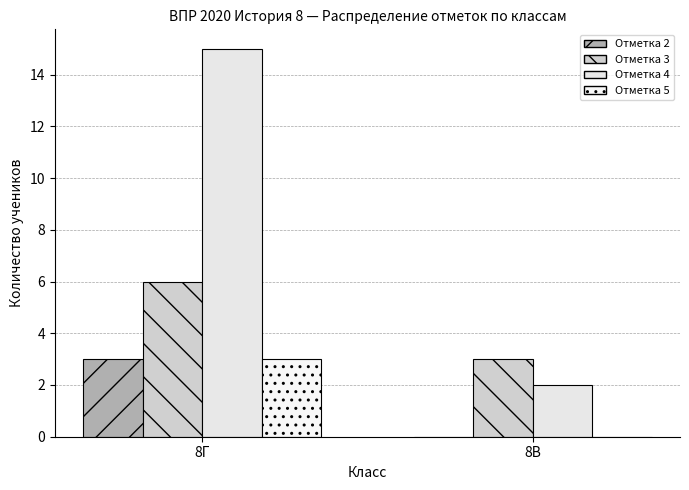

How many data points does each series have?

2